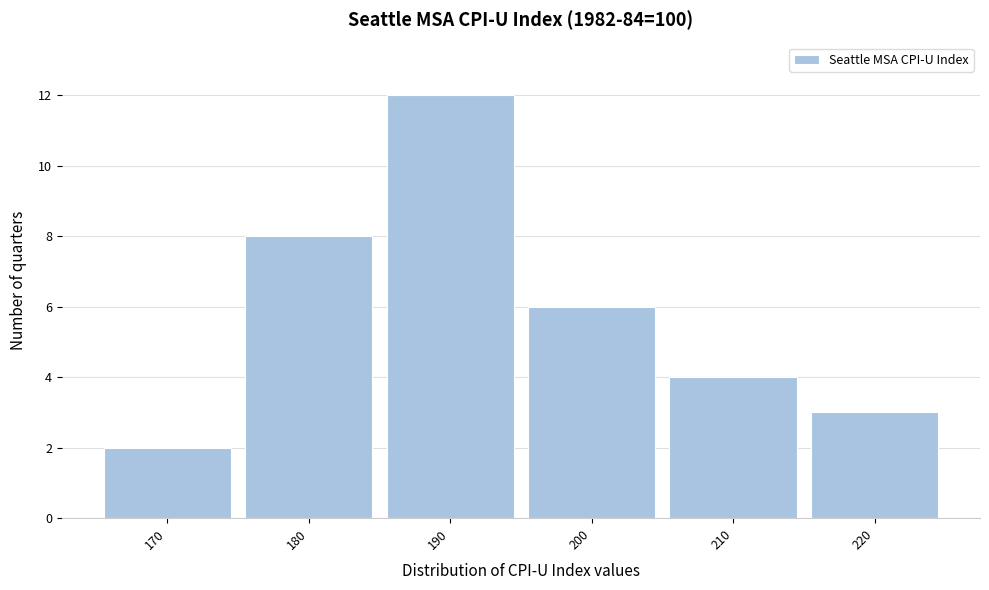

Reading left to right, list all the values displayed in this chart.

2	8	12	6	4	3